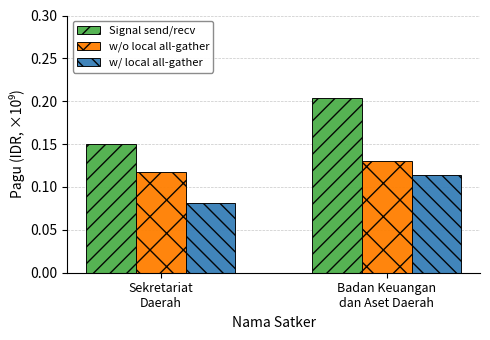

Which series has the widest spread of values?

Signal send/recv